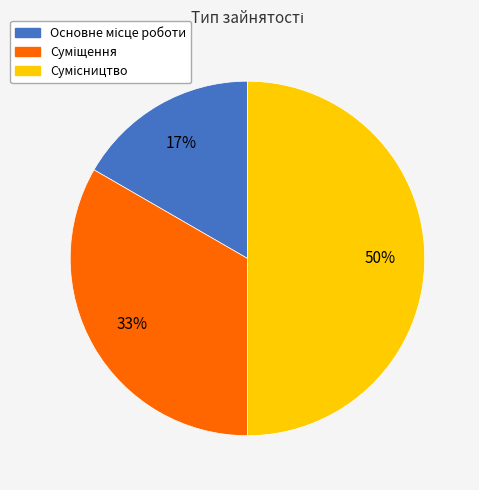

To the nearest percent, what is the average slice percentage?

33%